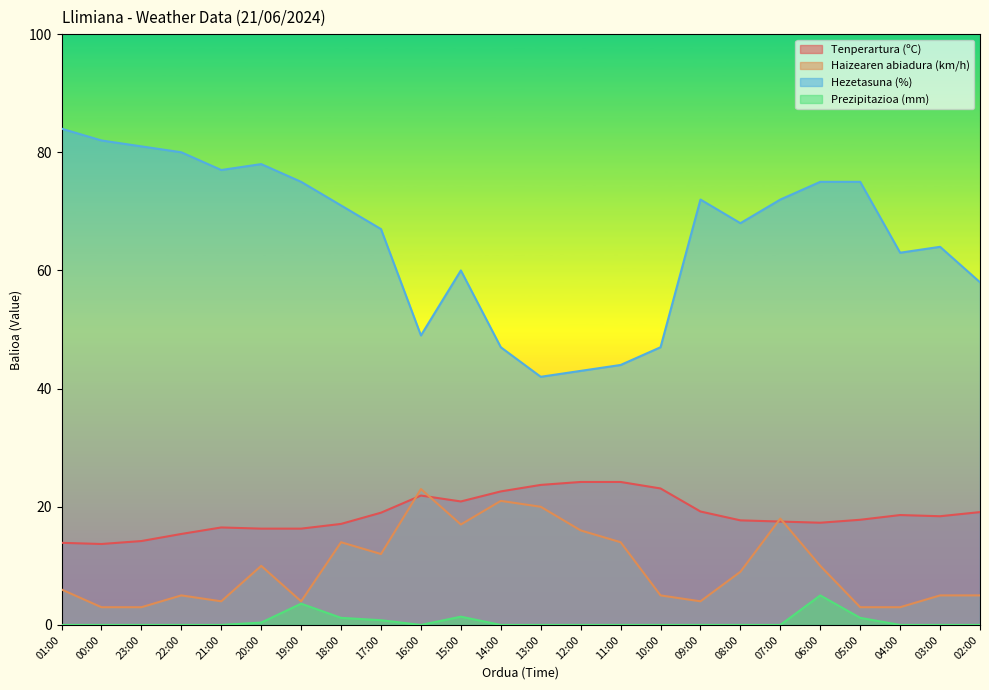

How many lines are shown in the chart?

4